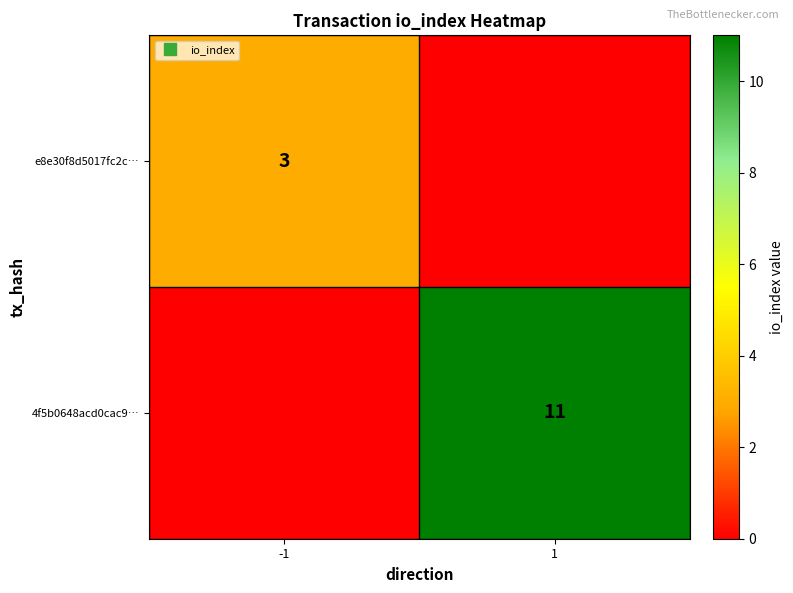

Which series has the largest range (max minus min)?

4f5b0648acd0cac9…